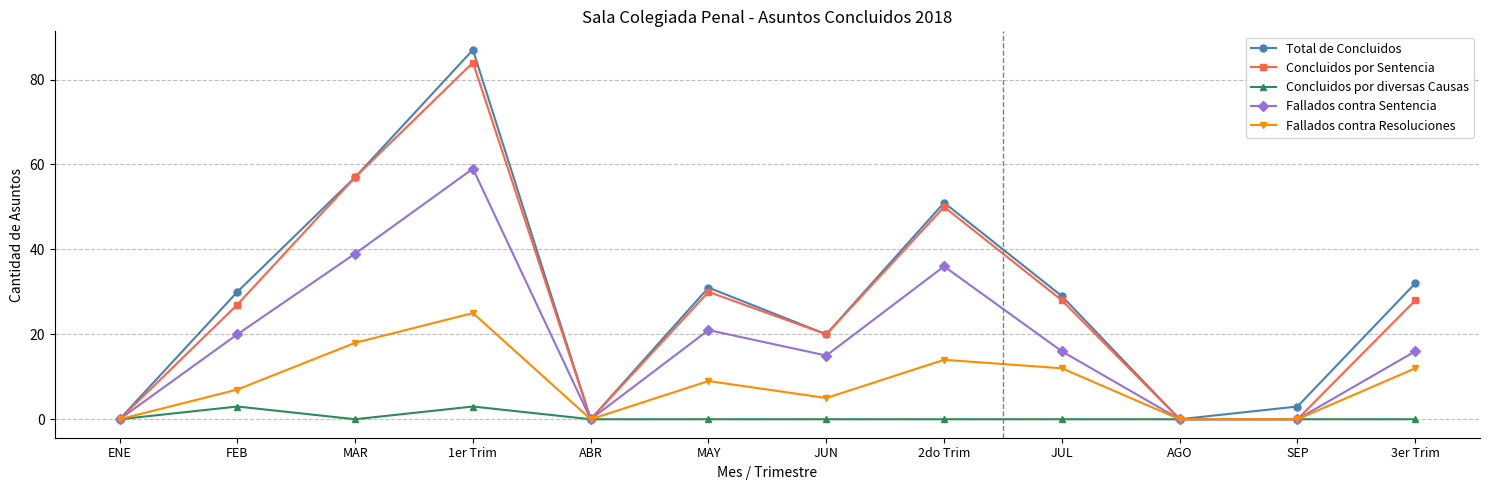

Count the number of categories in the chart.

12